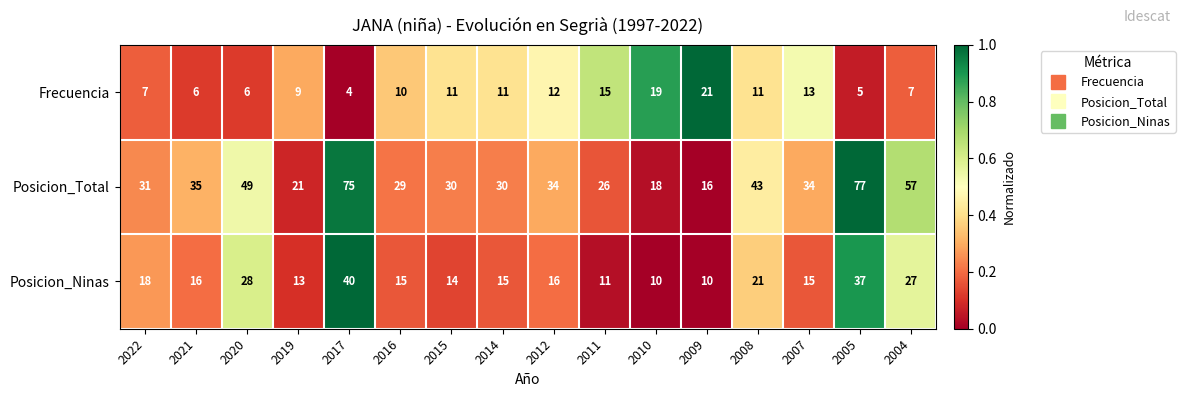

At which category does the chart reach its peak across all series?

2005